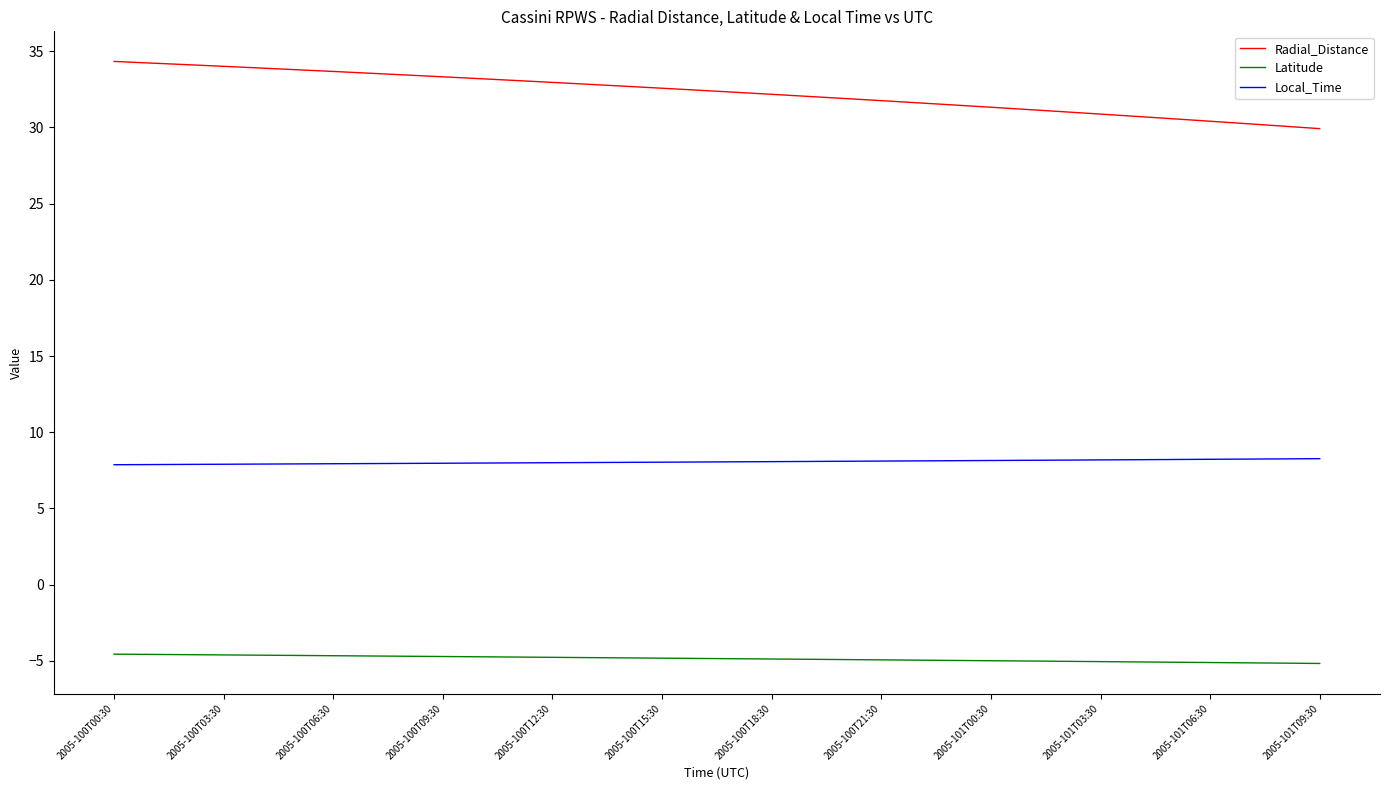

Which series has the largest total across all categories?

Radial_Distance